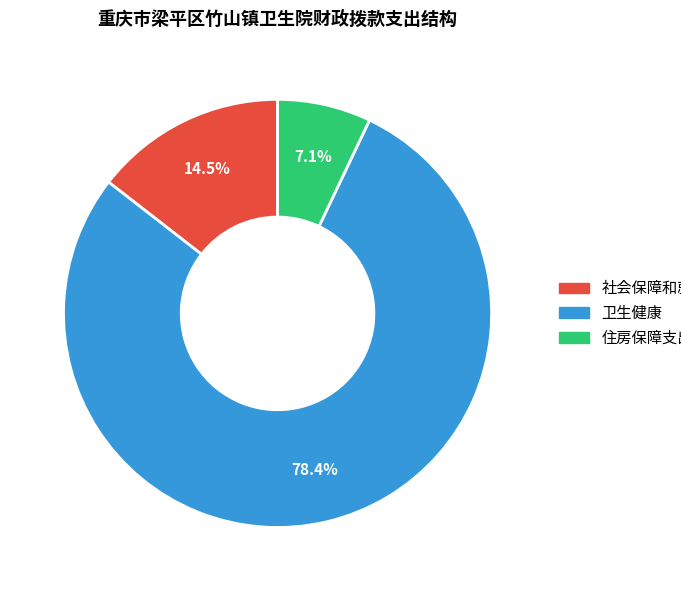

The 社会保障和就业 slice represents 7% of the pie. True or false?

False